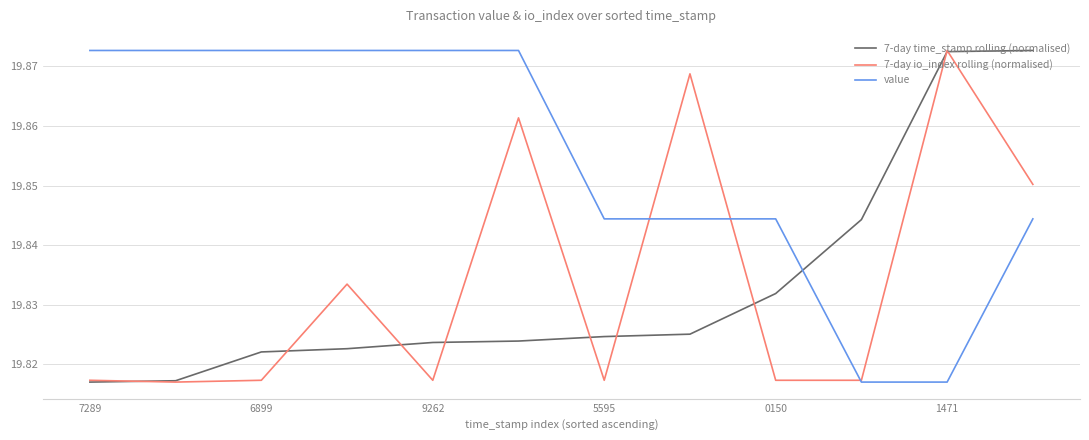

Which series has the largest total across all categories?

value